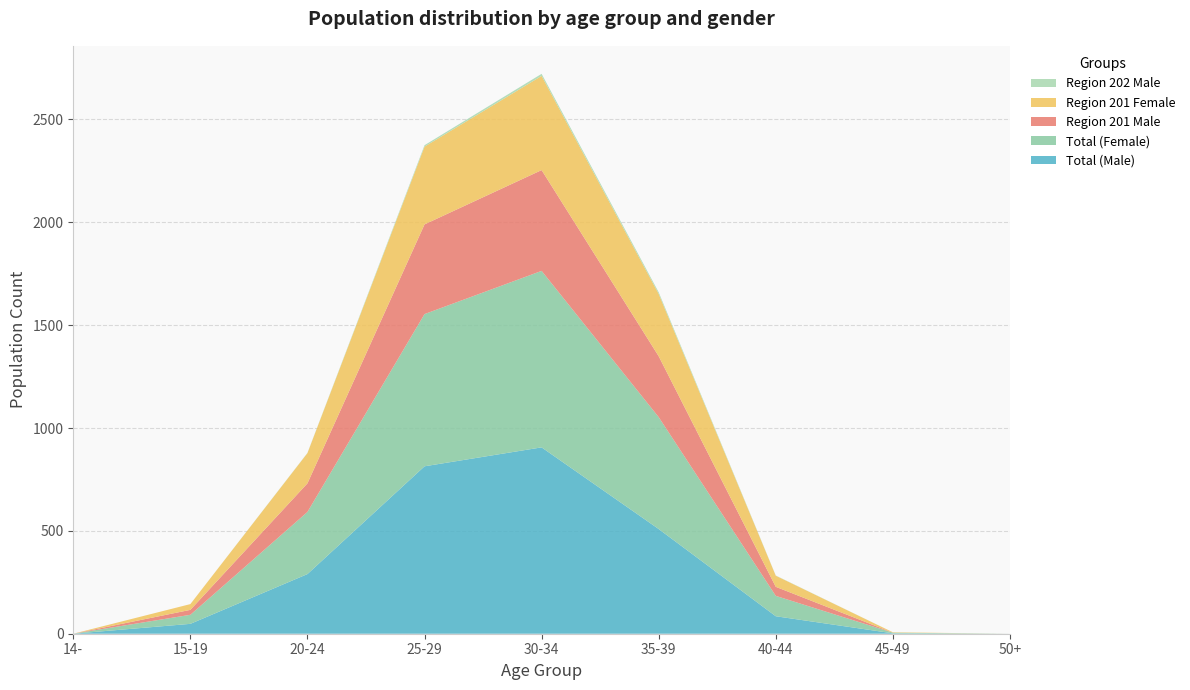

Reading left to right, what are all the values shown in this chart?

Total (Male): 14-=0	15-19=48	20-24=290	25-29=814	30-34=906	35-39=509	40-44=85	45-49=2	50+=0
Total (Female): 14-=0	15-19=44	20-24=302	25-29=740	30-34=858	35-39=544	40-44=99	45-49=3	50+=0
Region 201 Male: 14-=0	15-19=24	20-24=139	25-29=436	30-34=490	35-39=296	40-44=44	45-49=0	50+=0
Region 201 Female: 14-=0	15-19=28	20-24=147	25-29=378	30-34=458	35-39=303	40-44=54	45-49=2	50+=0
Region 202 Male: 14-=0	15-19=0	20-24=1	25-29=7	30-34=10	35-39=8	40-44=1	45-49=0	50+=0